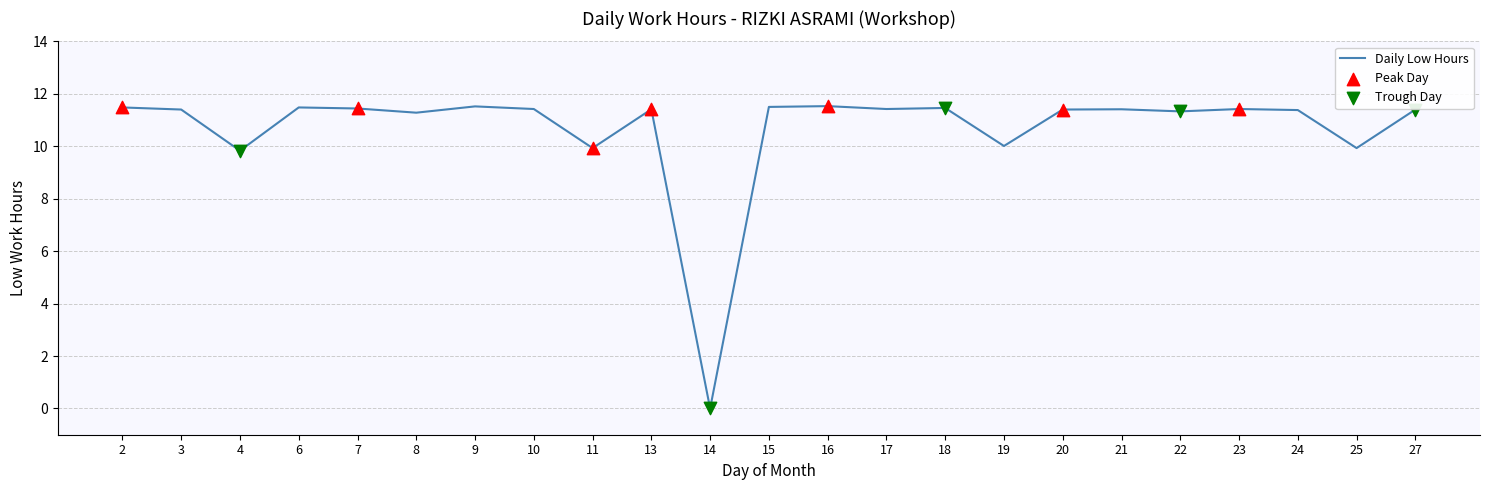

What is the change in value from 8 to 18?

+0.2